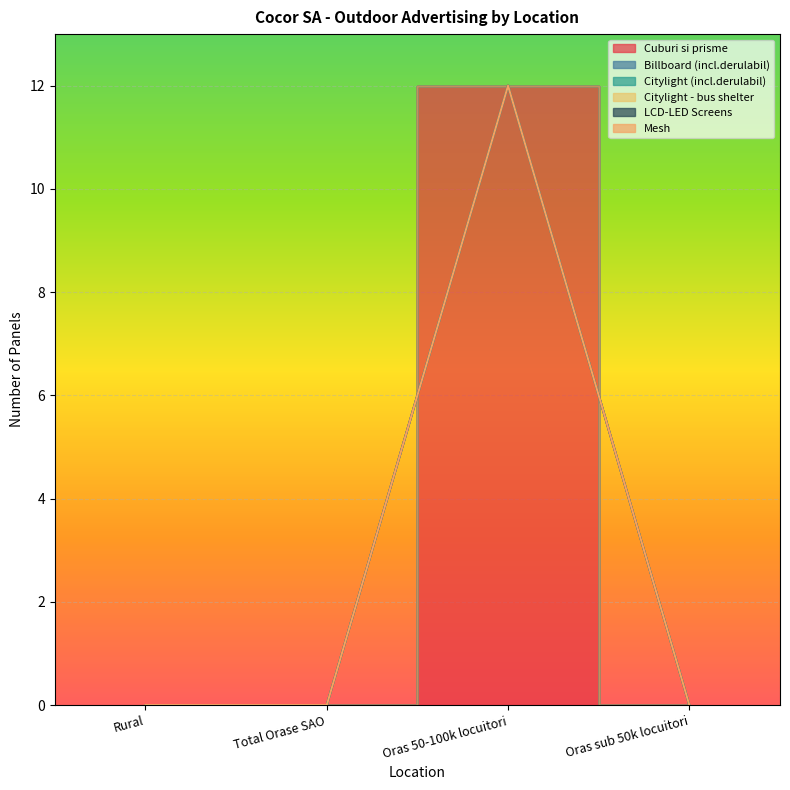

How many data points does each series have?

4